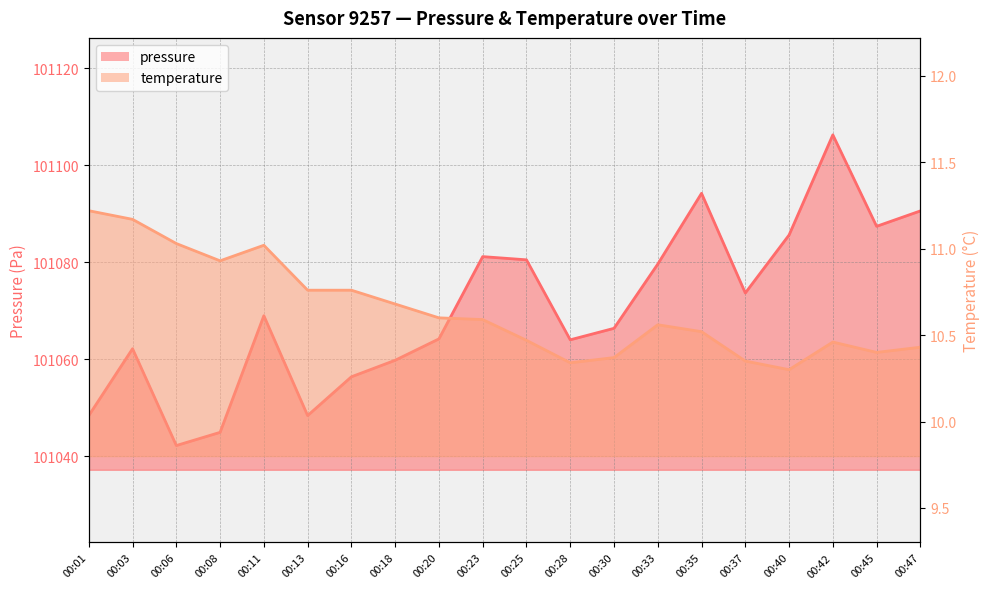

True or false: pressure has more than 1 points higher than both neighbors.

True